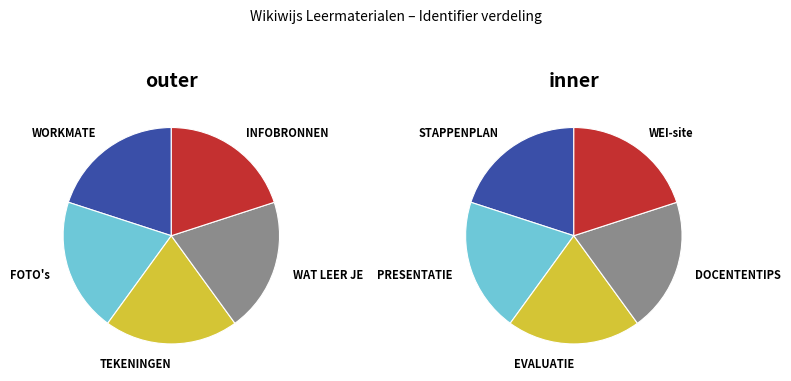

What is the smallest slice in the pie chart?

WORKMATE